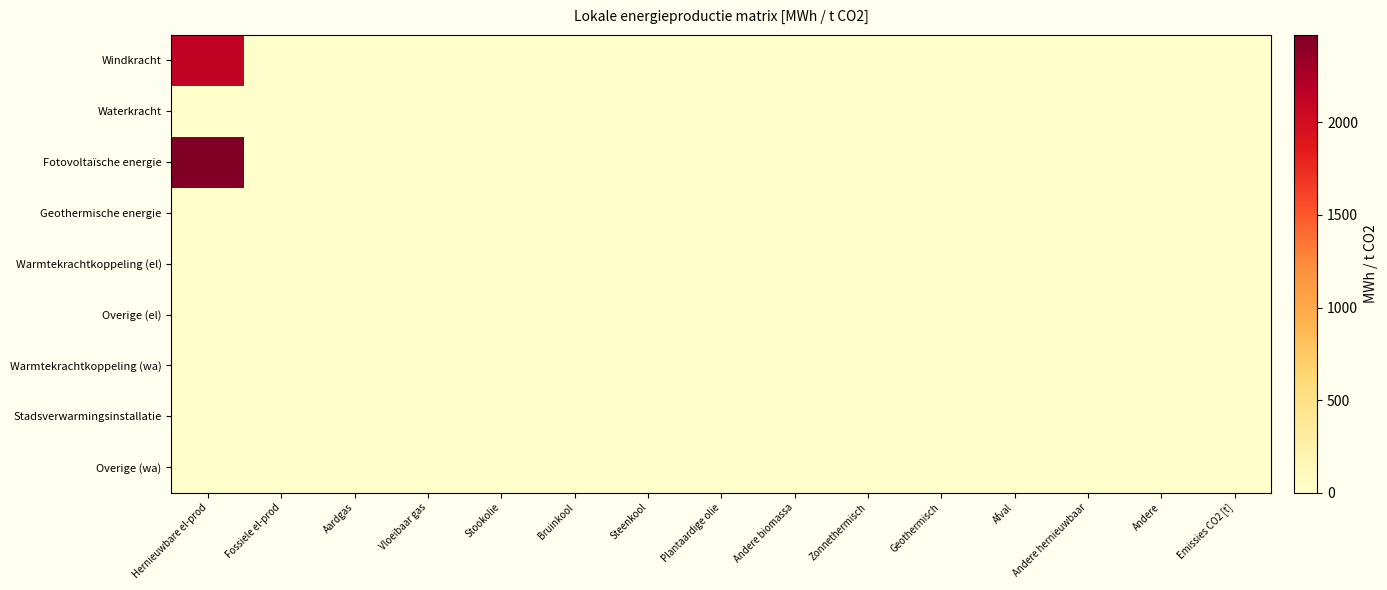

Rank the series at Fossiele el-prod from highest to lowest value.

Windkracht, Waterkracht, Fotovoltaïsche energie, Geothermische energie, Warmtekrachtkoppeling (el), Overige (el), Warmtekrachtkoppeling (wa), Stadsverwarmingsinstallatie, Overige (wa)